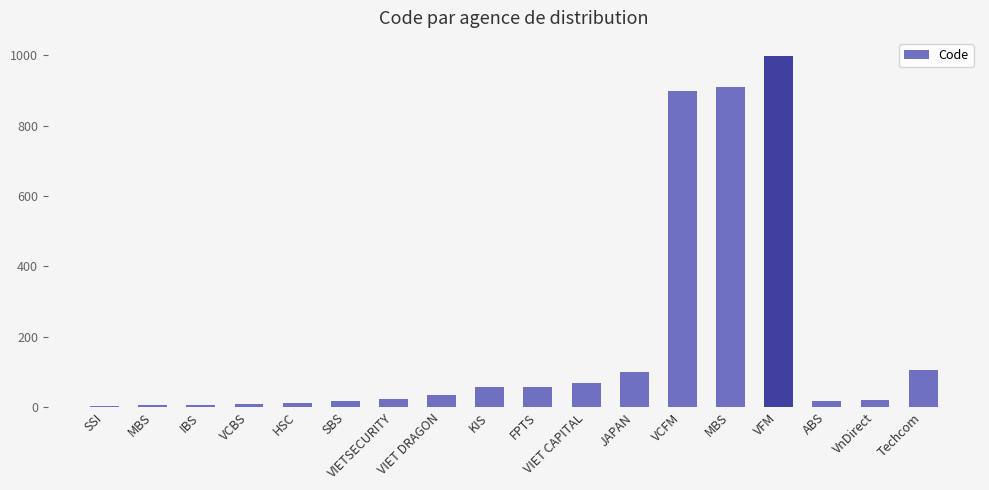

Reading right to left, what are all the values shown in this chart?

Techcom=105	VnDirect=21	ABS=18	VFM=999	MBS=909	VCFM=900	JAPAN=101	VIET CAPITAL=68	FPTS=58	KIS=57	VIET DRAGON=33	VIETSECURITY=23	SBS=17	HSC=11	VCBS=9	IBS=7	MBS=5	SSI=3